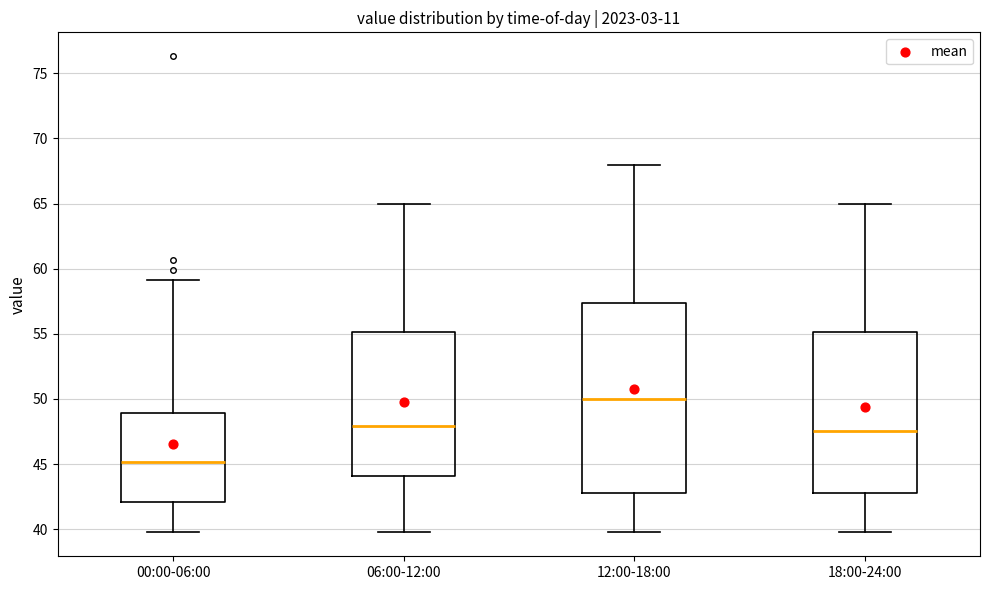

Which box's median line is the lowest?

00:00-06:00